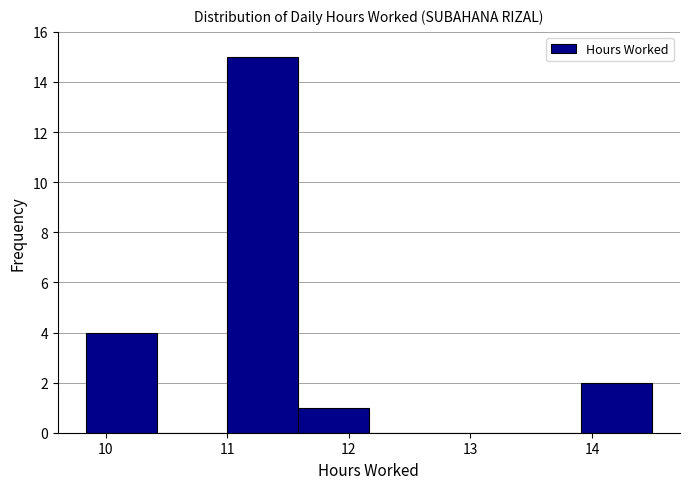

Reading left to right, transcribe this chart: for each bar, give the range it covers on the x-axis and its height. Neither the bar edges nor the heights are printed on the chart, so give them approximately, as read against the axes.

9.8 to 10.4: 4
10.4 to 11.0: 0
11.0 to 11.6: 15
11.6 to 12.2: 1
12.2 to 12.7: 0
12.7 to 13.3: 0
13.3 to 13.9: 0
13.9 to 14.5: 2